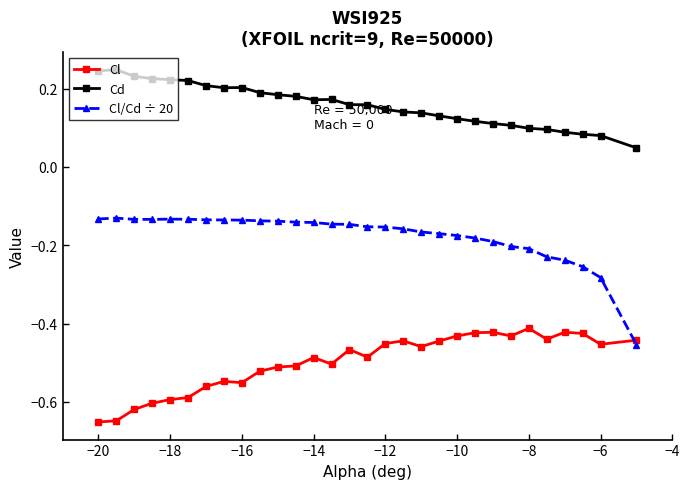

List the series in order of their overall mean, highest first.

Cd, Cl/Cd ÷ 20, Cl